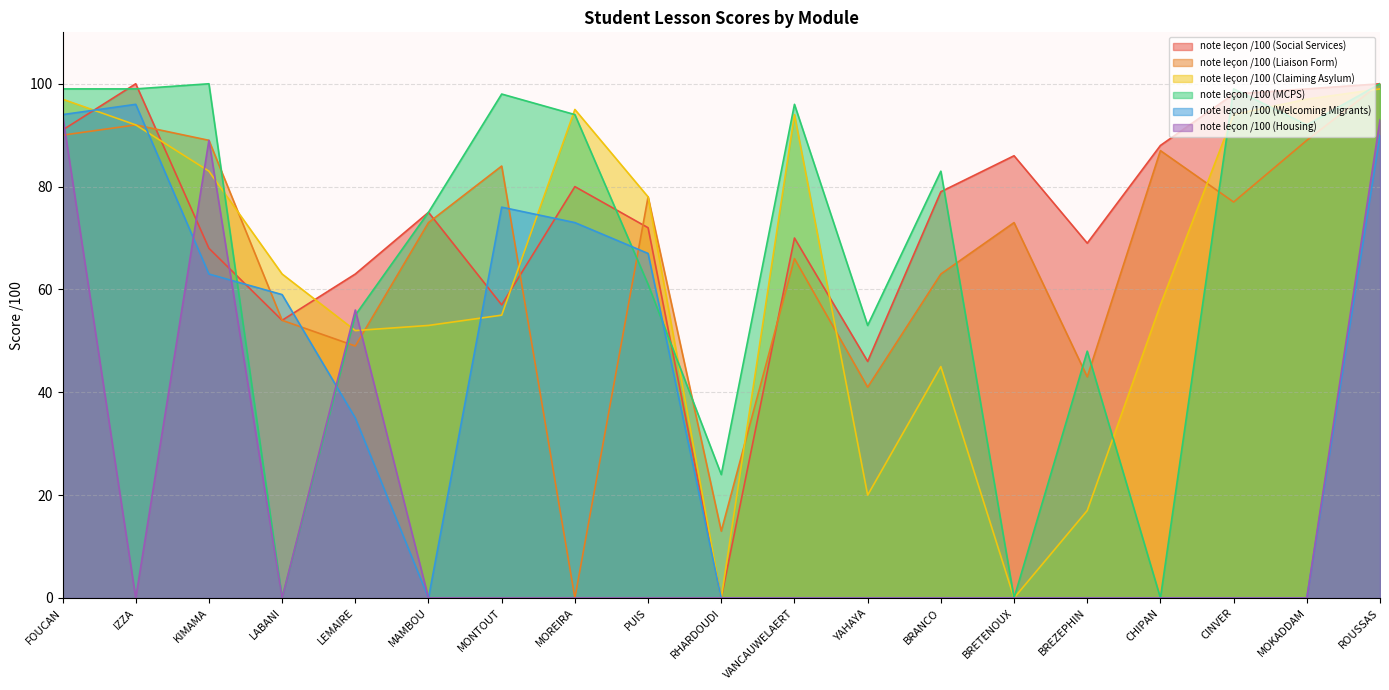

What is the average value of the note leçon /100 (Welcoming Migrants) series?

34